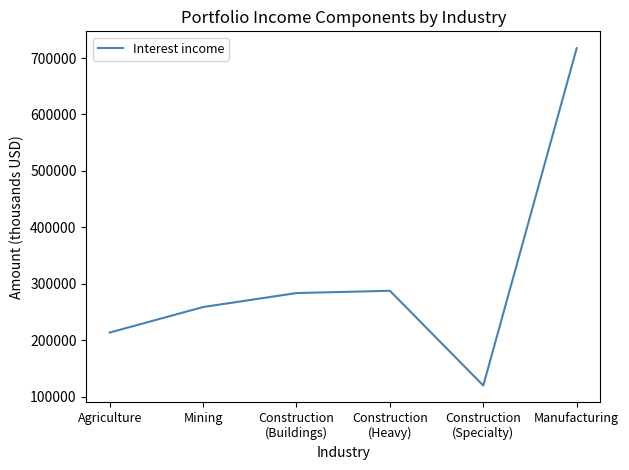

What is the ratio of the value at Manufacturing to the value at Construction
(Heavy)?

2.5